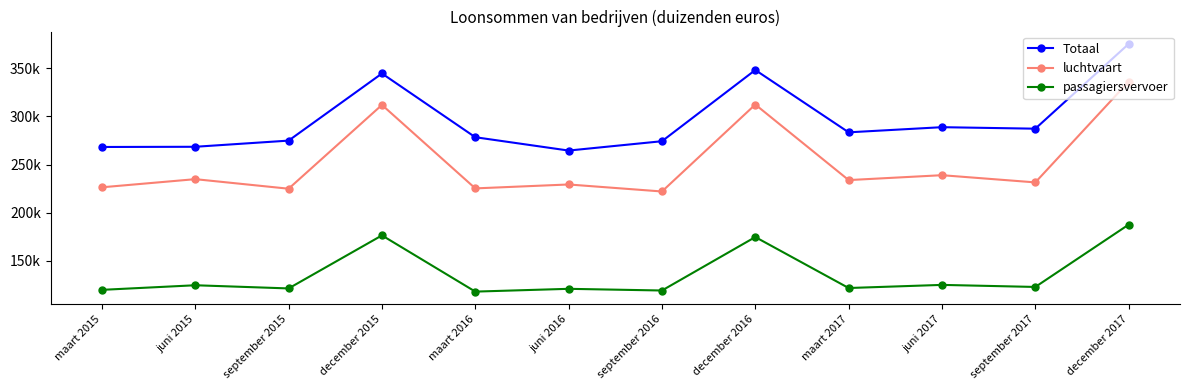

Does the chart have visible grid lines?

No